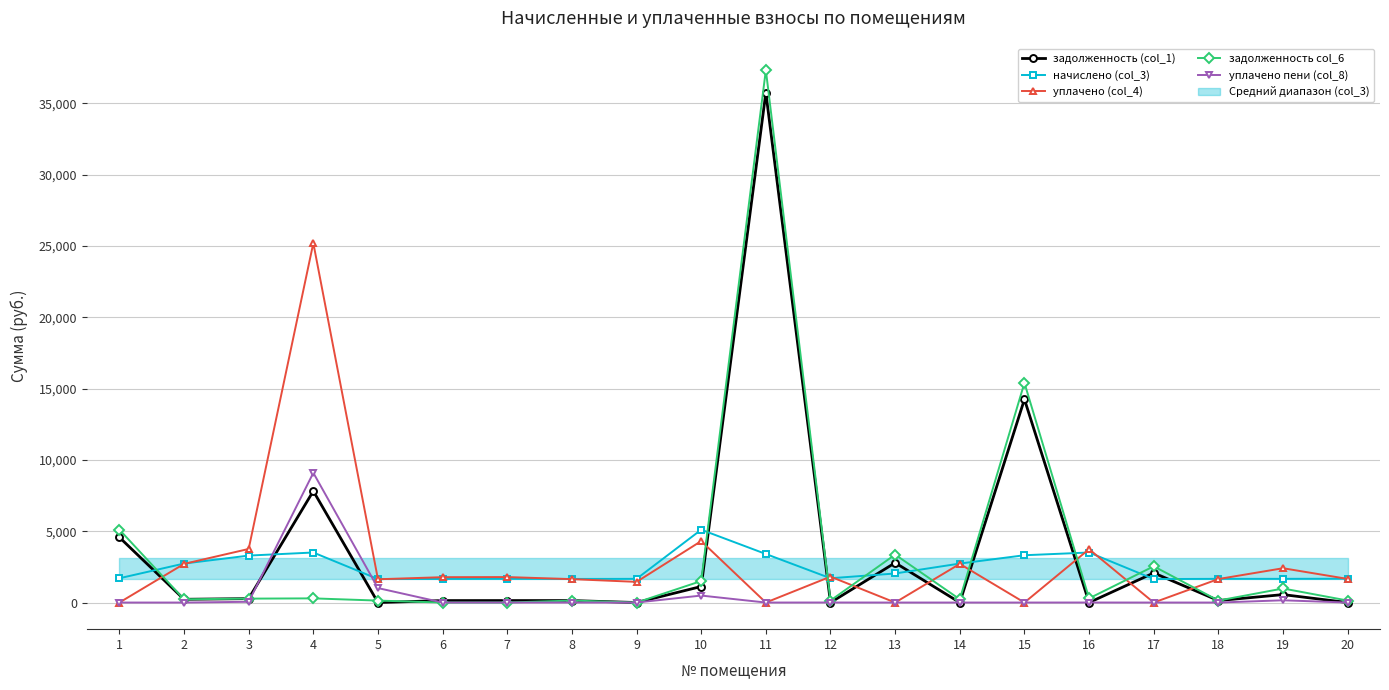

Reading left to right, extract all data points from this chart.

задолженность (col_1): 1=4574.0	2=227.8	3=274.4	4=7817.1	5=0.0	6=137.9	7=138.5	8=137.9	9=0.0	10=1124.3	11=35750.6	12=0.0	13=2787.3	14=0.0	15=14249.5	16=0.0	17=2076.0	18=138.5	19=556.5	20=0.0
начислено (col_3): 1=1702.3	2=2733.2	3=3292.7	4=3508.4	5=1646.4	6=1654.3	7=1662.4	8=1654.3	9=1662.4	10=5106.8	11=3404.6	12=1702.3	13=2038.0	14=2733.2	15=3316.7	16=3508.4	17=1646.4	18=1662.4	19=1662.4	20=1670.3
уплачено (col_4): 1=0.0	2=2710.0	3=3757.4	4=25206.6	5=1632.4	6=1778.1	7=1786.7	8=1640.2	9=1450.0	10=4310.0	11=0.0	12=1815.6	13=0.0	14=2710.0	15=0.0	16=3741.1	17=0.0	18=1648.2	19=2405.7	20=1656.1
задолженность col_6: 1=5112.3	2=227.8	3=274.4	4=292.4	5=137.2	6=0.0	7=0.0	8=137.9	9=0.0	10=1508.2	11=37335.5	12=141.5	13=3362.8	14=227.8	15=15404.3	16=292.4	17=2541.4	18=138.5	19=985.4	20=139.2
уплачено пени (col_8): 1=0.0	2=0.0	3=53.0	4=9095.2	5=1014.9	6=0.0	7=0.0	8=0.0	9=0.0	10=490.0	11=0.0	12=2.7	13=0.0	14=0.0	15=0.0	16=2.2	17=0.0	18=0.0	19=157.6	20=0.0